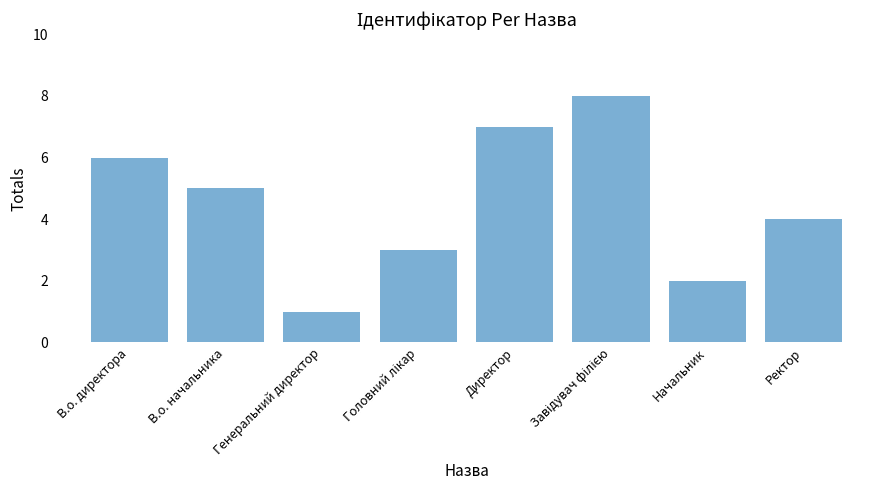

Count the number of categories in the chart.

8